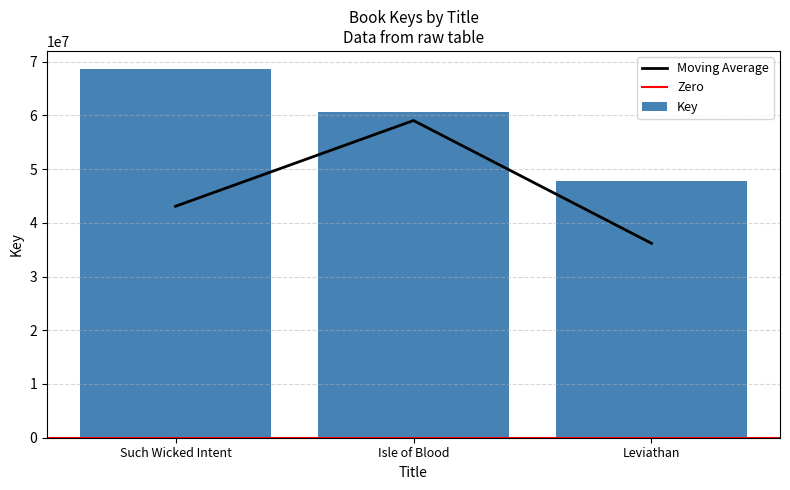

What is the value of the 1st bar from the left?

68554247